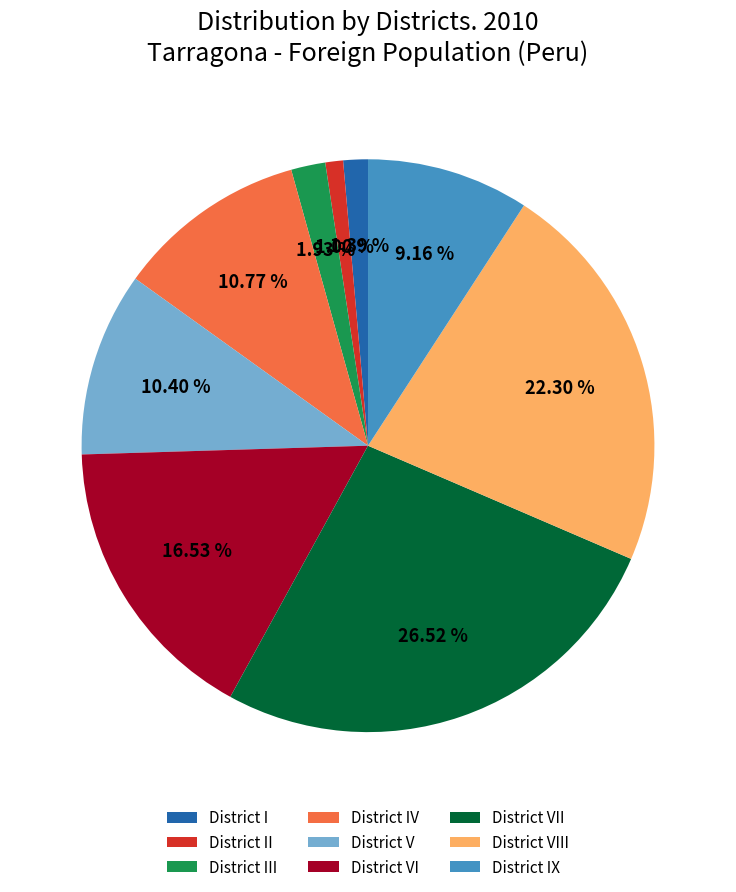

To the nearest percent, what portion does District I represent?

1%